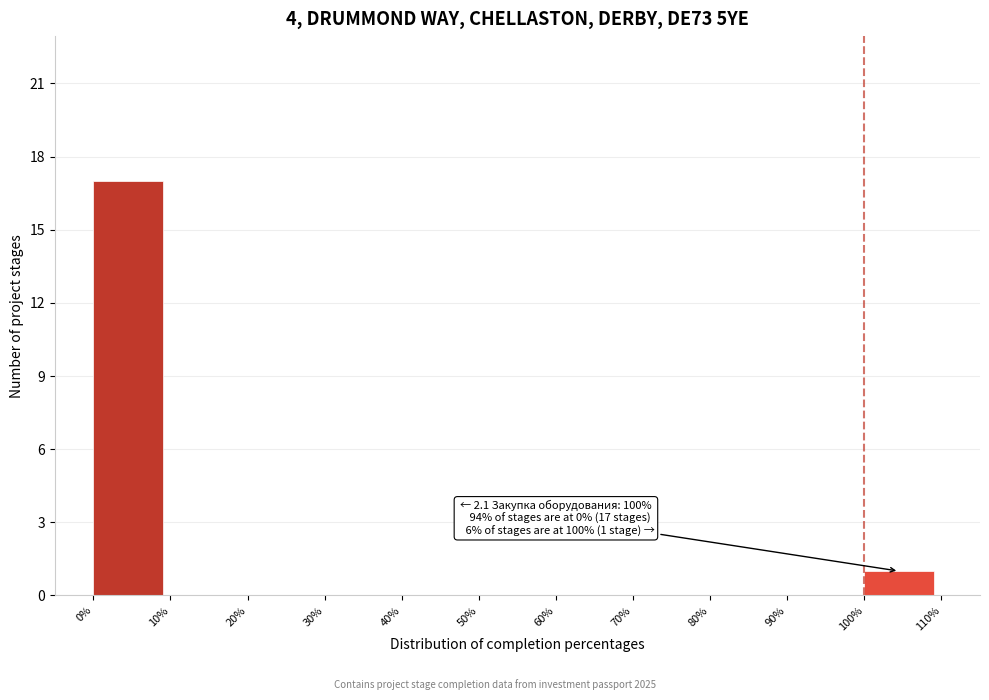

Which range on the x-axis has the tallest bar?

0% to 10%